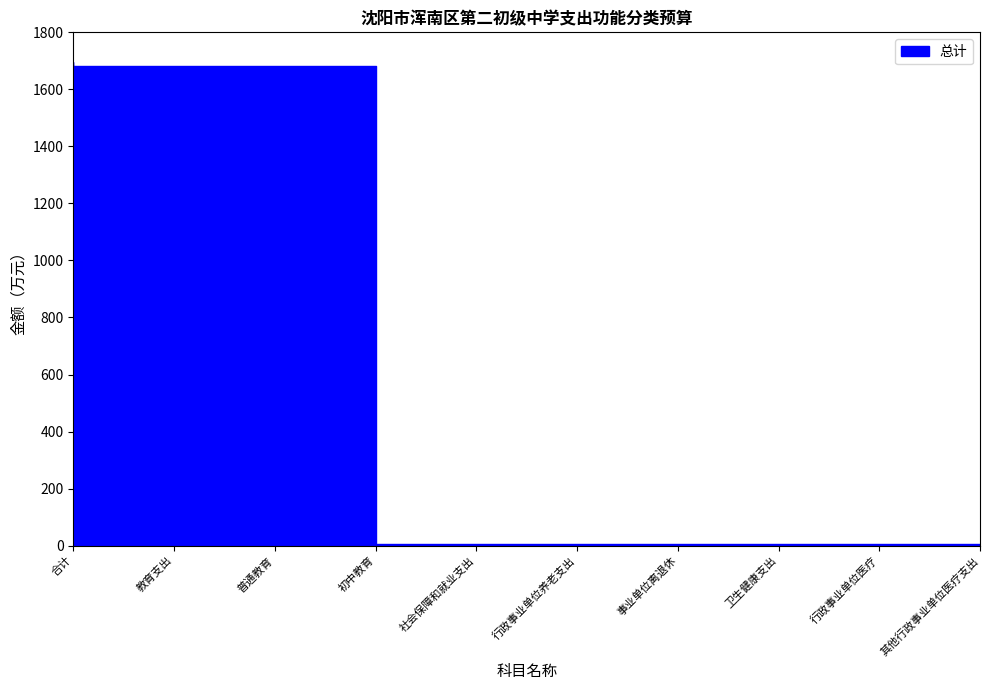

What position from the left is 教育支出?

2